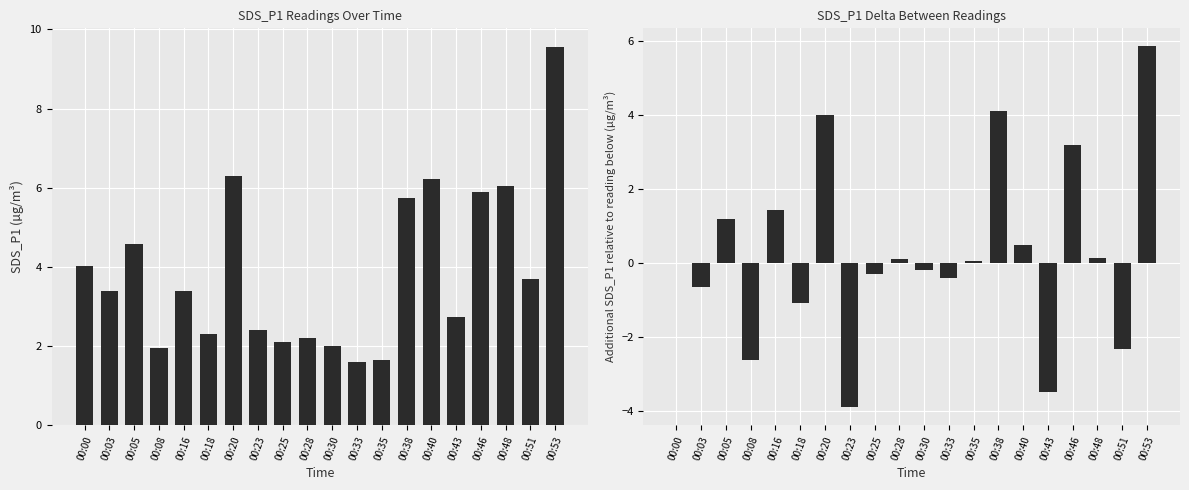

At which label is SDS_P1 Delta closest to 0?

00:00